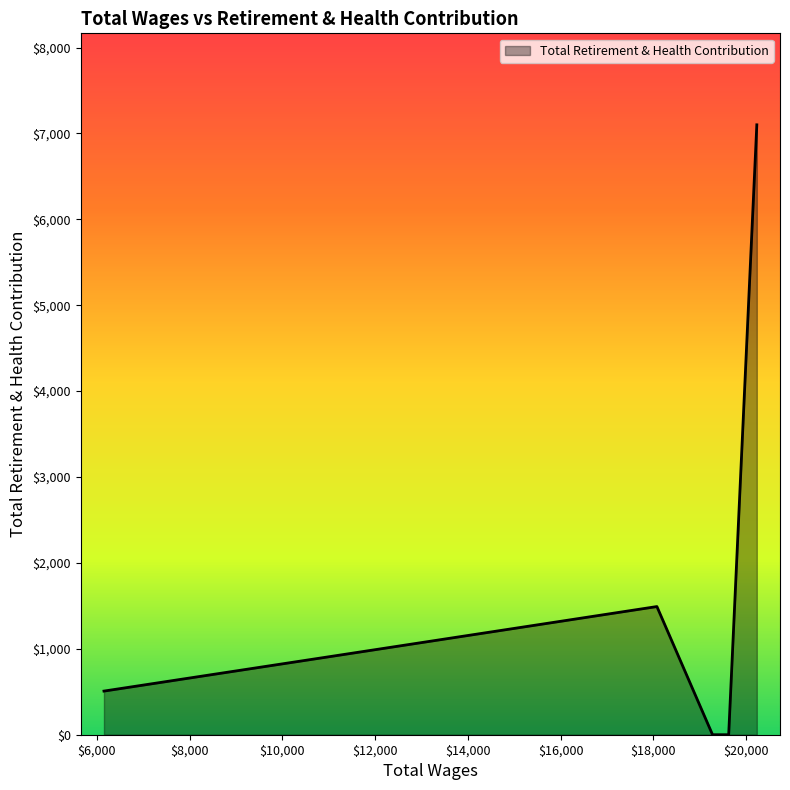

True or false: the data has more than 2 interior local peaks.

False